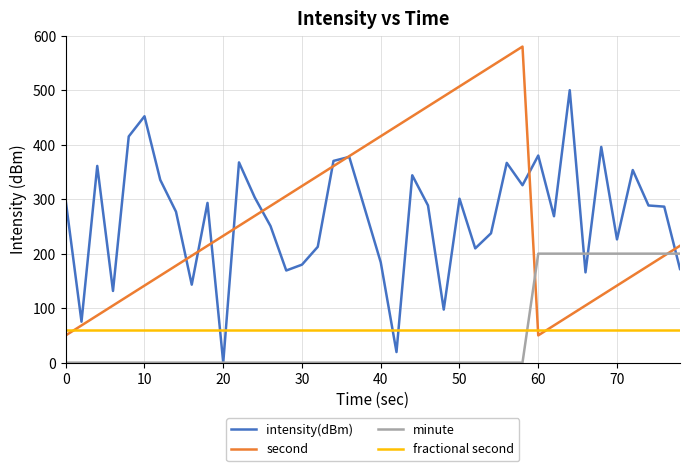

How many lines are shown in the chart?

4